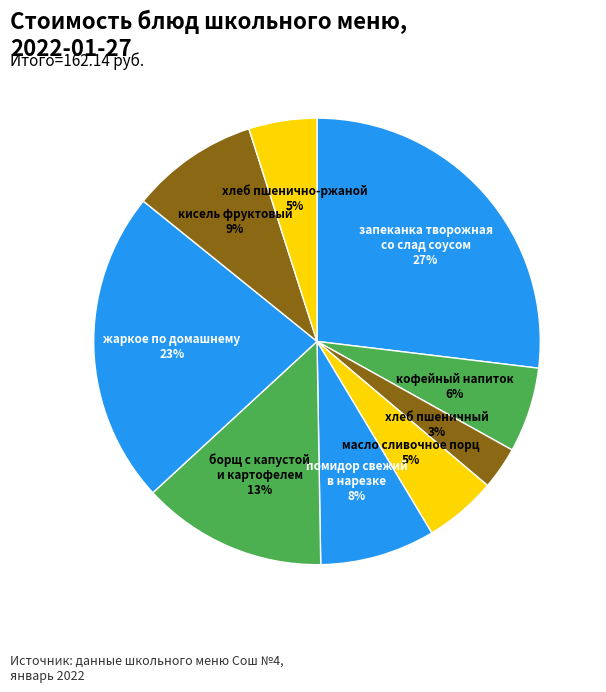

To the nearest percent, what is the average slice percentage?

11%